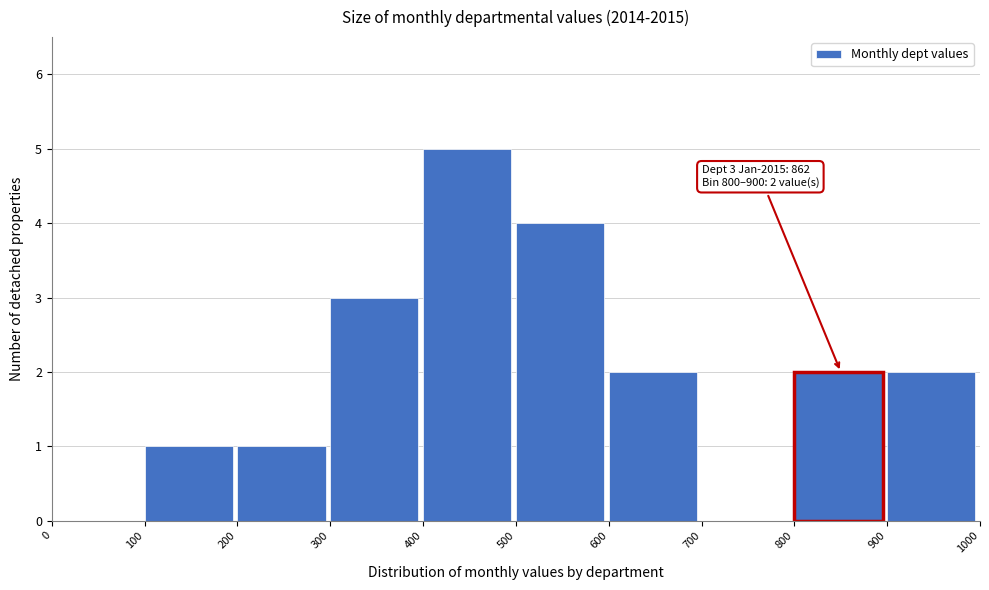

Which range on the x-axis has the tallest bar?

400 to 500